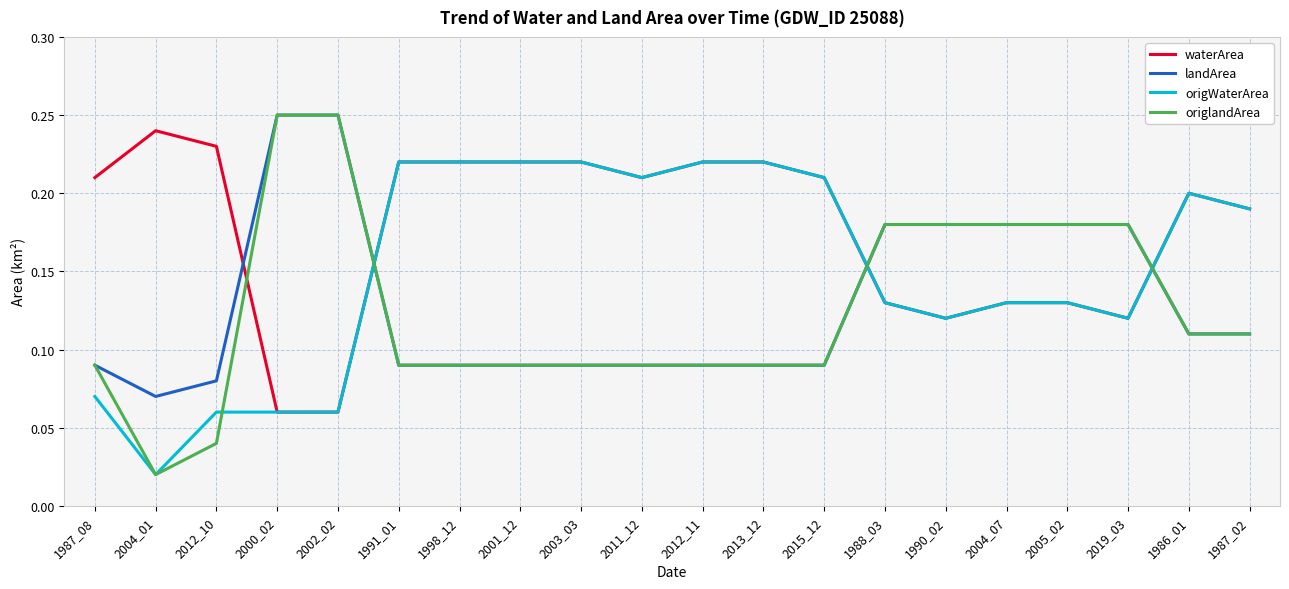

Which category has the lowest value in the origWaterArea series?

2004_01